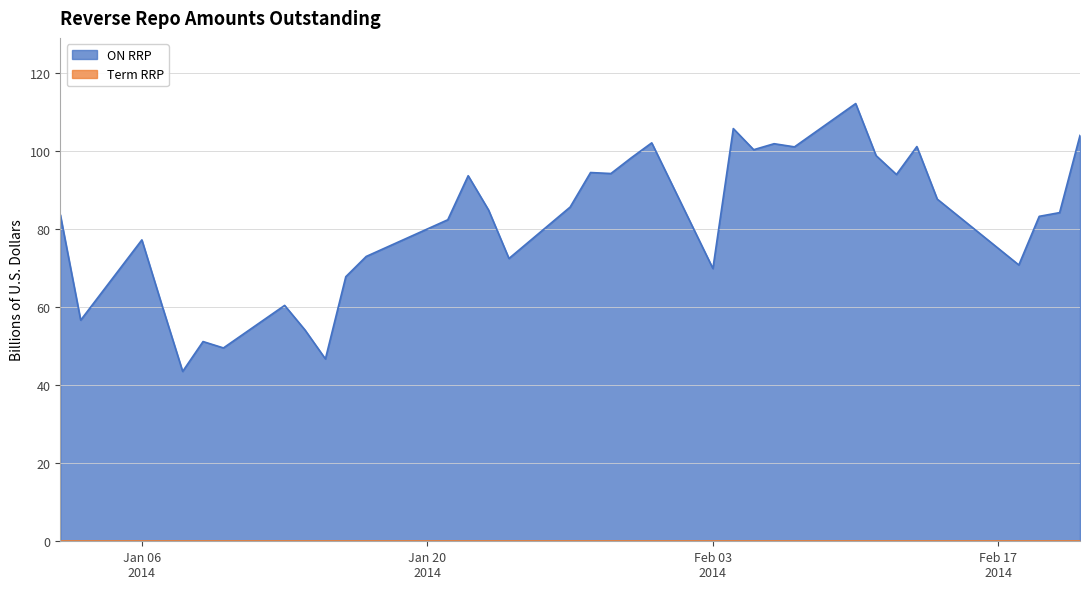

How many lines are shown in the chart?

2